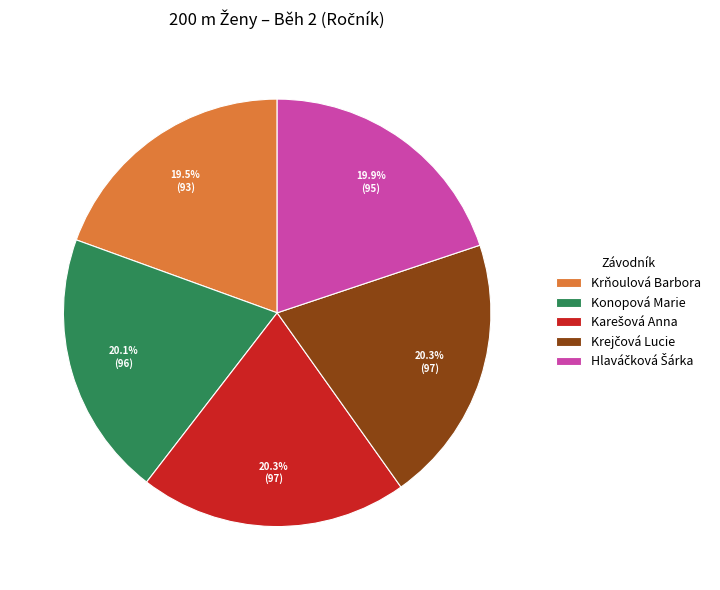

What portion of the pie excludes Krňoulová Barbora?

80.5%